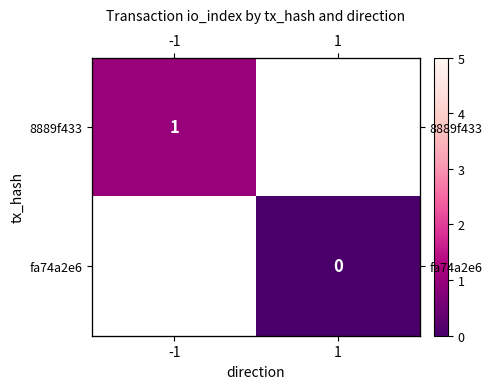

Rank the series at -1 from lowest to highest value.

8889f433, fa74a2e6